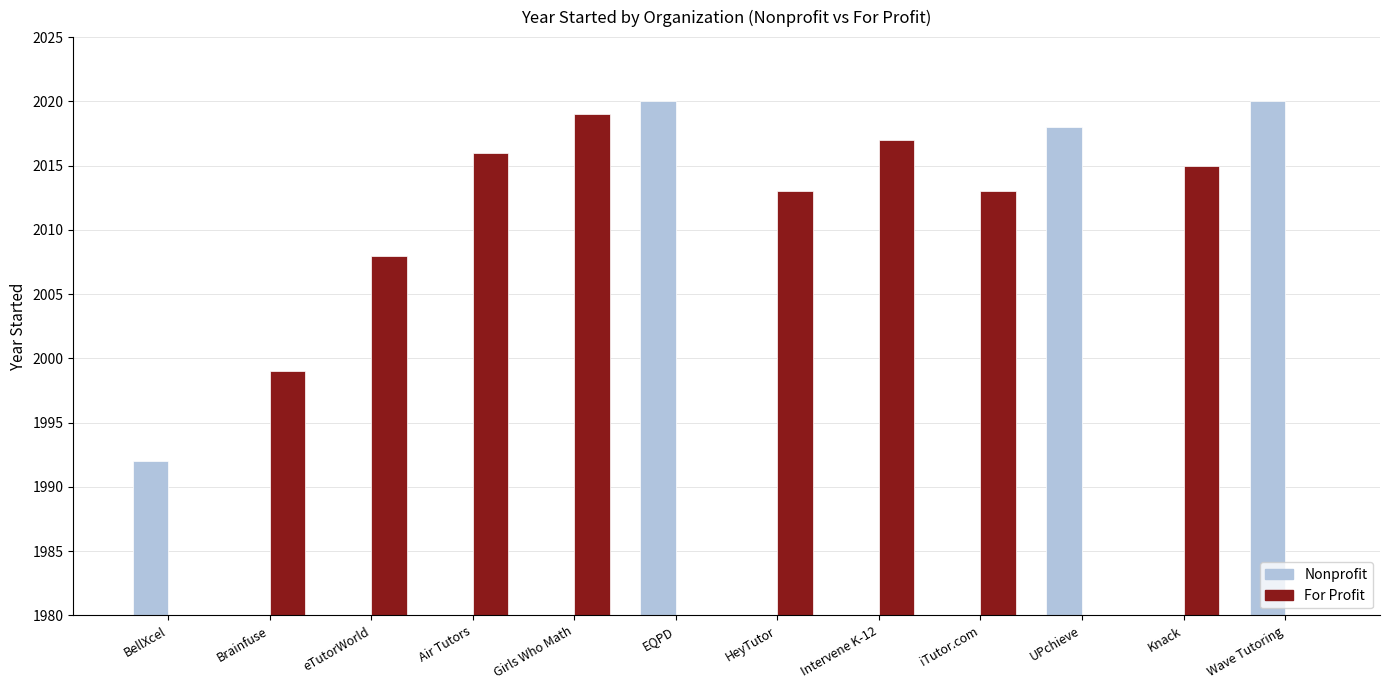

What is the sum of the For Profit values at Brainfuse and Air Tutors?

4015